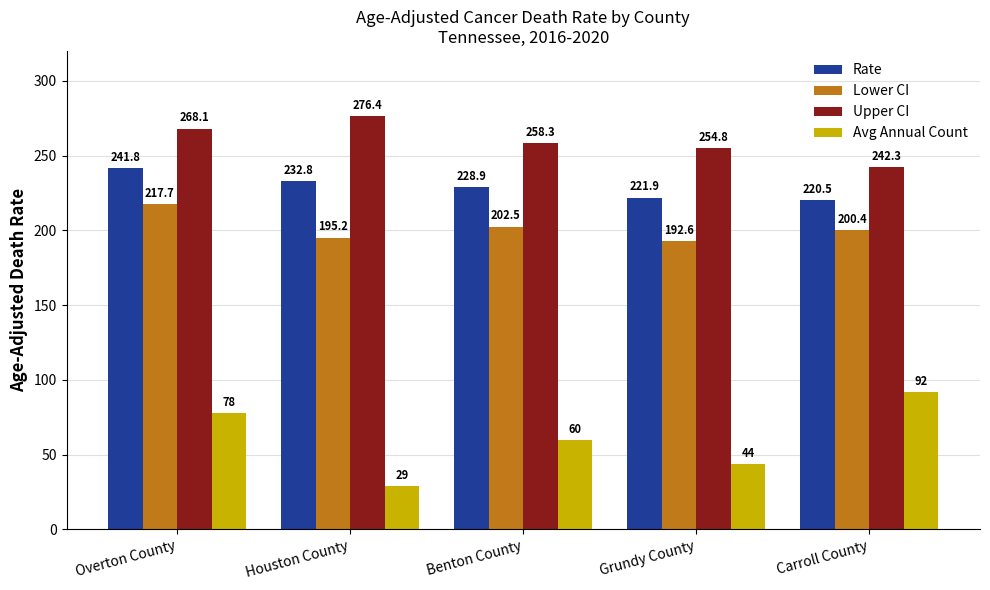

List the labels in order of Lower CI value, largest first.

Overton County, Benton County, Carroll County, Houston County, Grundy County